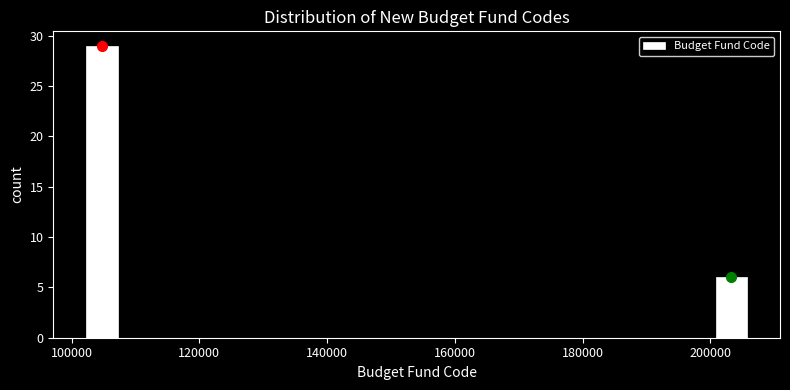

Around what value on the x-axis is the tallest bar? Give the approximate position of its centre, as read against the axis.

104000